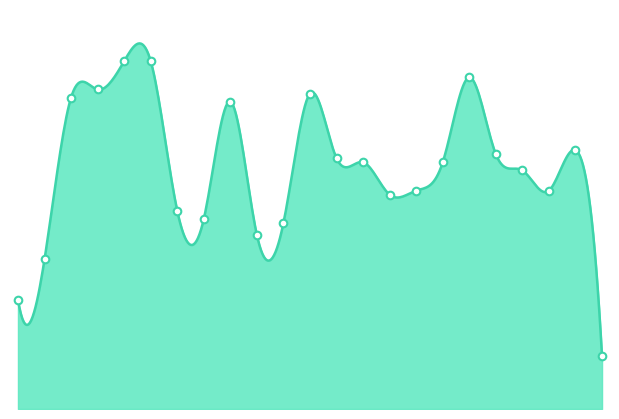

Which has a higher value, 2023-10 or 2023-03?

2023-03